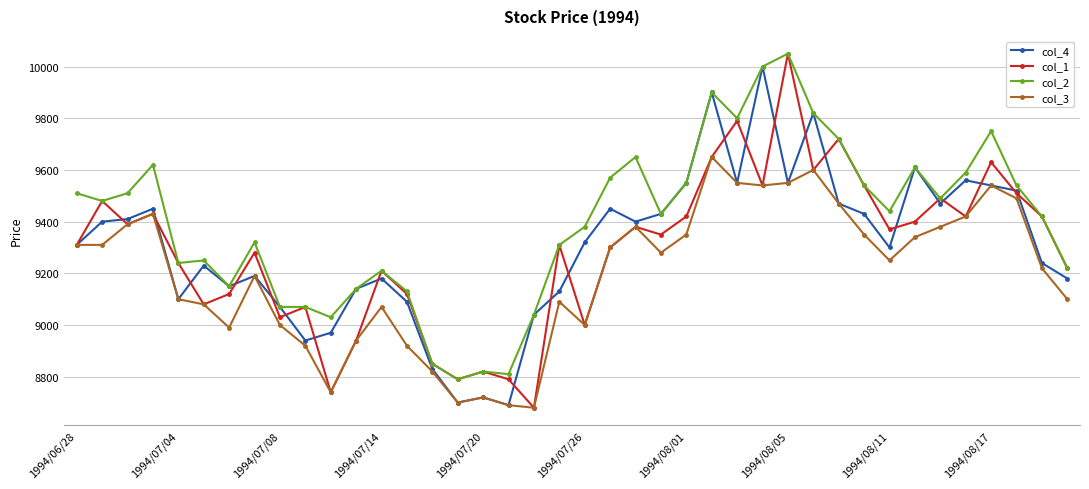

True or false: col_1 has more than 2 interior local peaks.

True